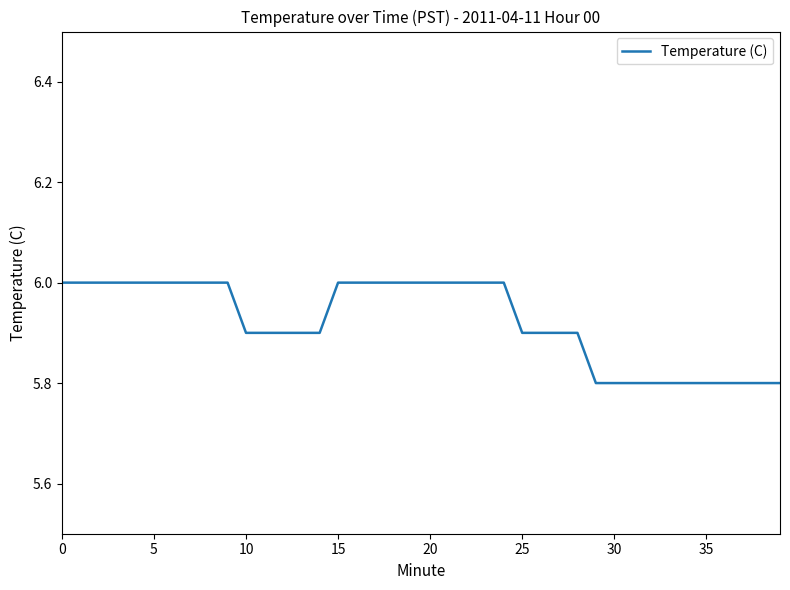

Reading right to left, what are all the values shown in this chart?

5.8	5.8	5.8	5.8	5.8	5.8	5.8	5.8	5.8	5.8	5.8	5.9	5.9	5.9	5.9	6.0	6.0	6.0	6.0	6.0	6.0	6.0	6.0	6.0	6.0	5.9	5.9	5.9	5.9	5.9	6.0	6.0	6.0	6.0	6.0	6.0	6.0	6.0	6.0	6.0